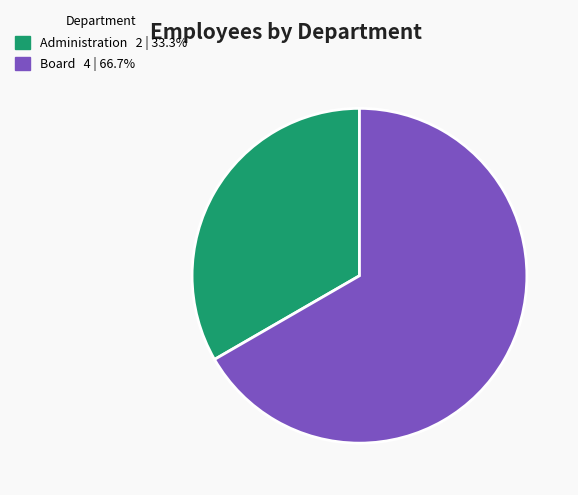

Count the number of slices in the pie.

2